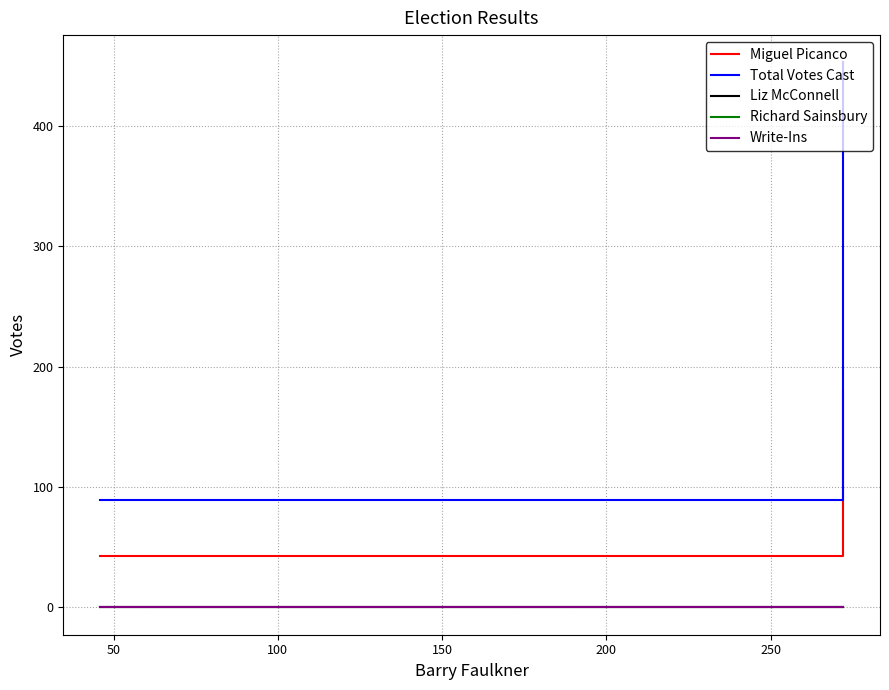

What is the value of the Total Votes Cast point at the 2nd from the left?

453